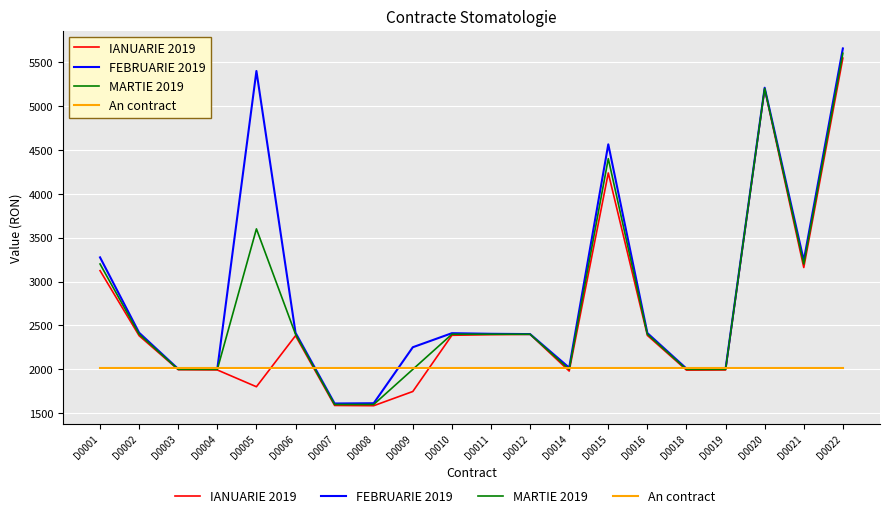

The value of FEBRUARIE 2019 at D0012 is 2401.6. True or false?

True